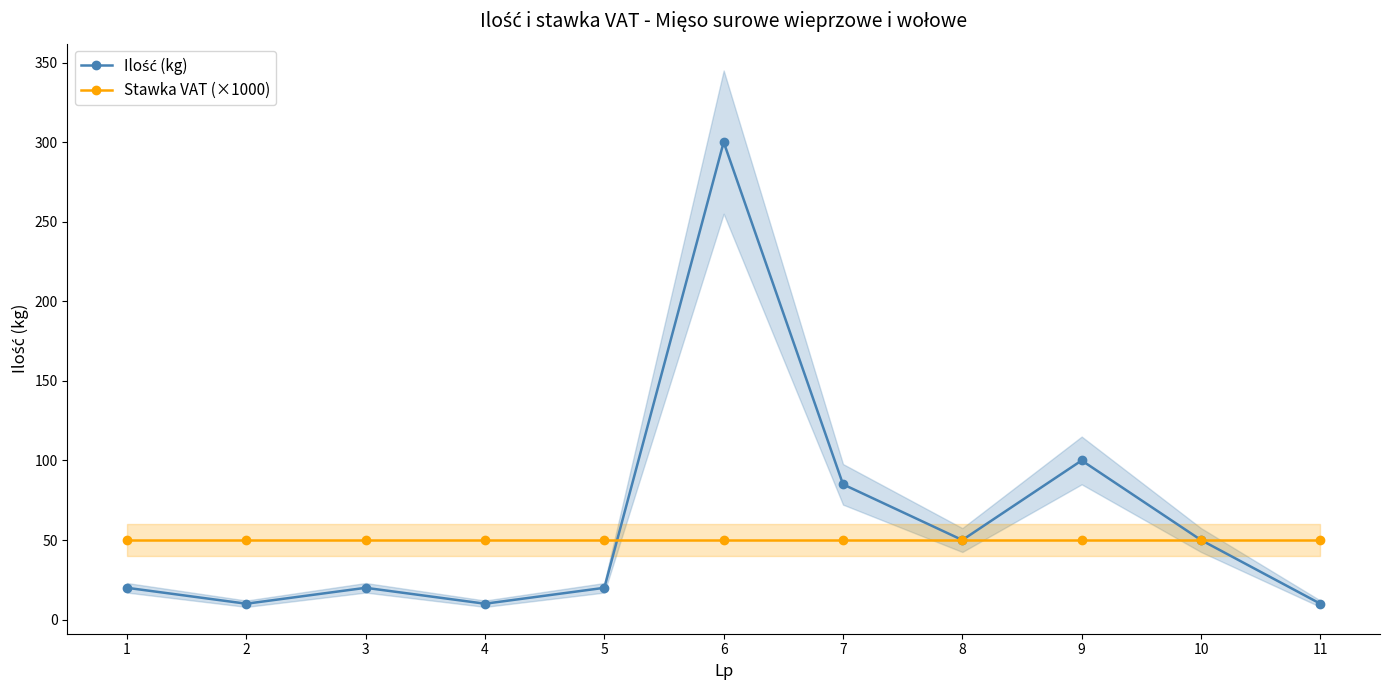

What is the maximum value shown in the chart?

300